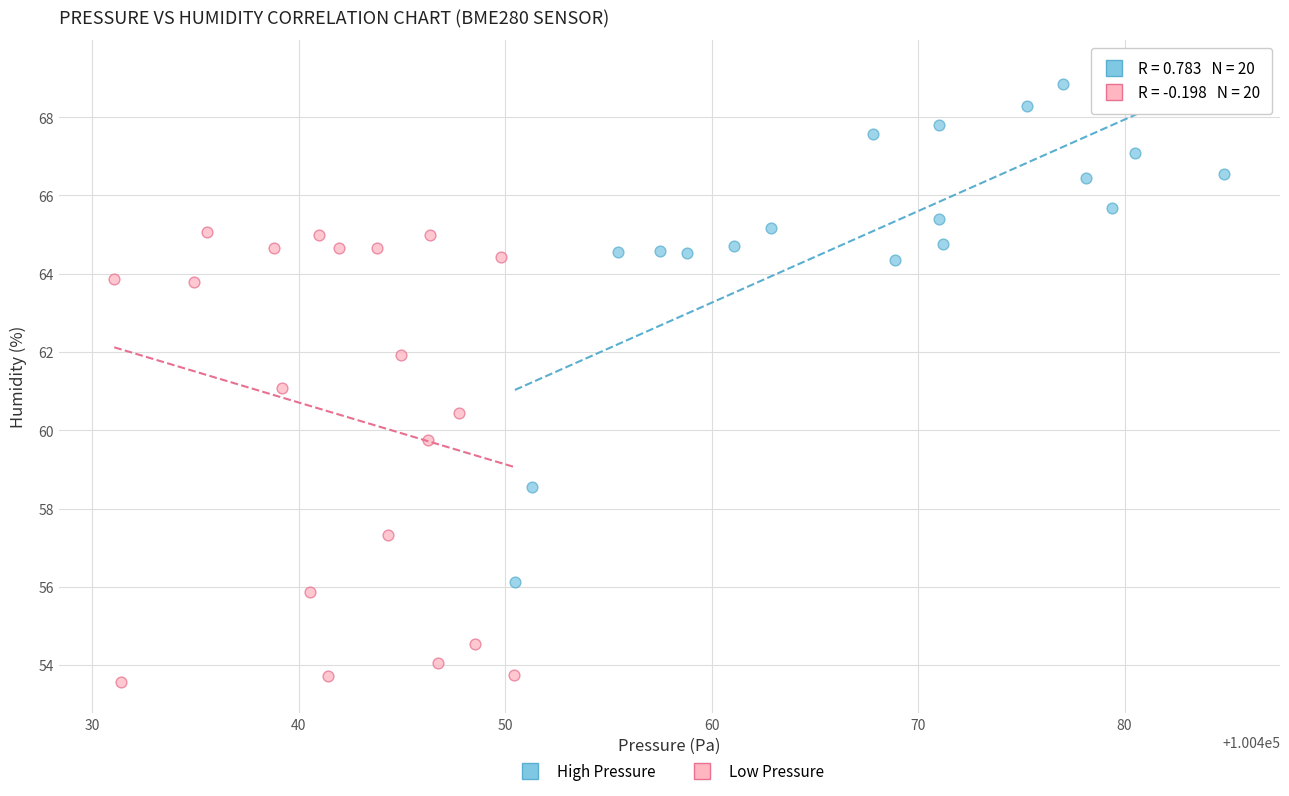

Which series reaches the maximum Y coordinate?

High Pressure